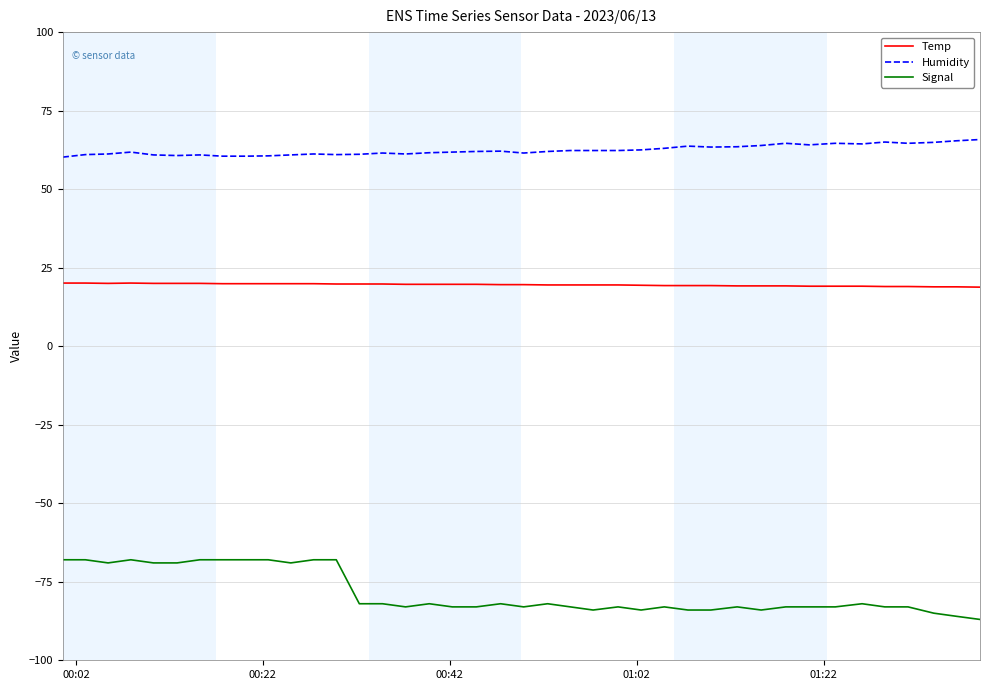

At how many categories does at least one series exceed 59?

40